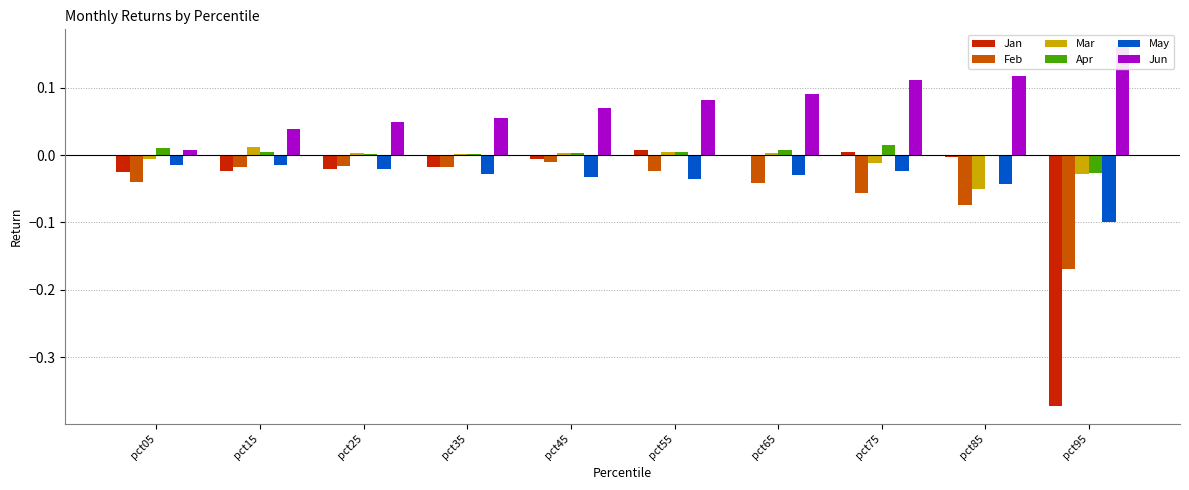

How many groups of bars are there?

10